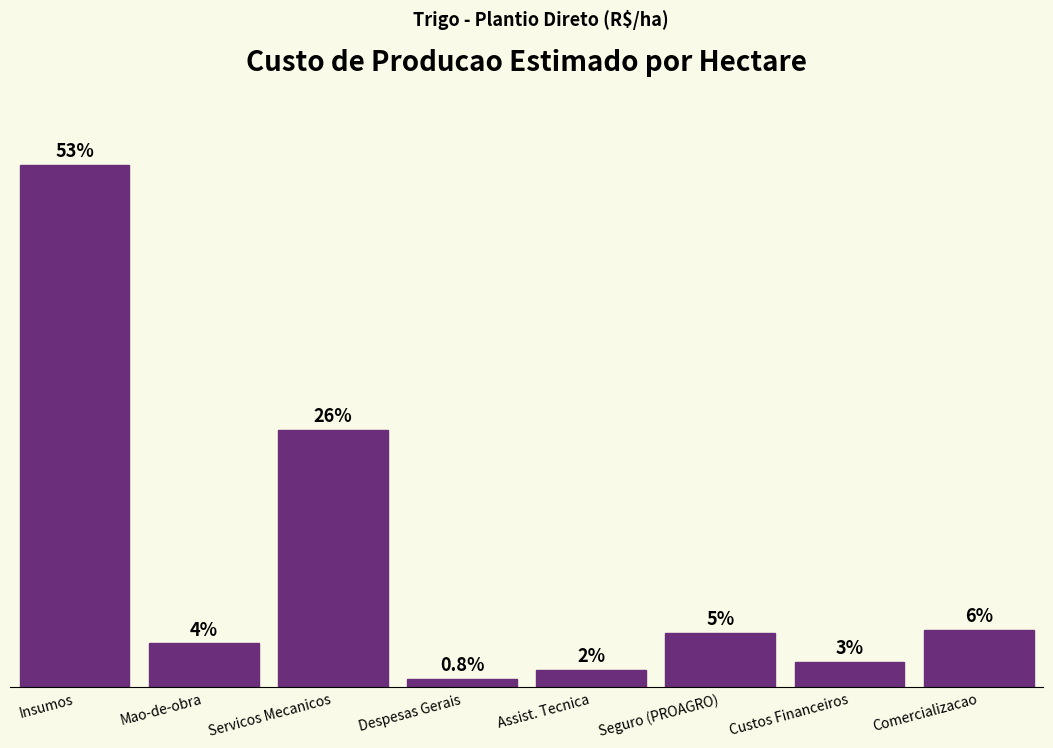

Are the bars horizontal?

No